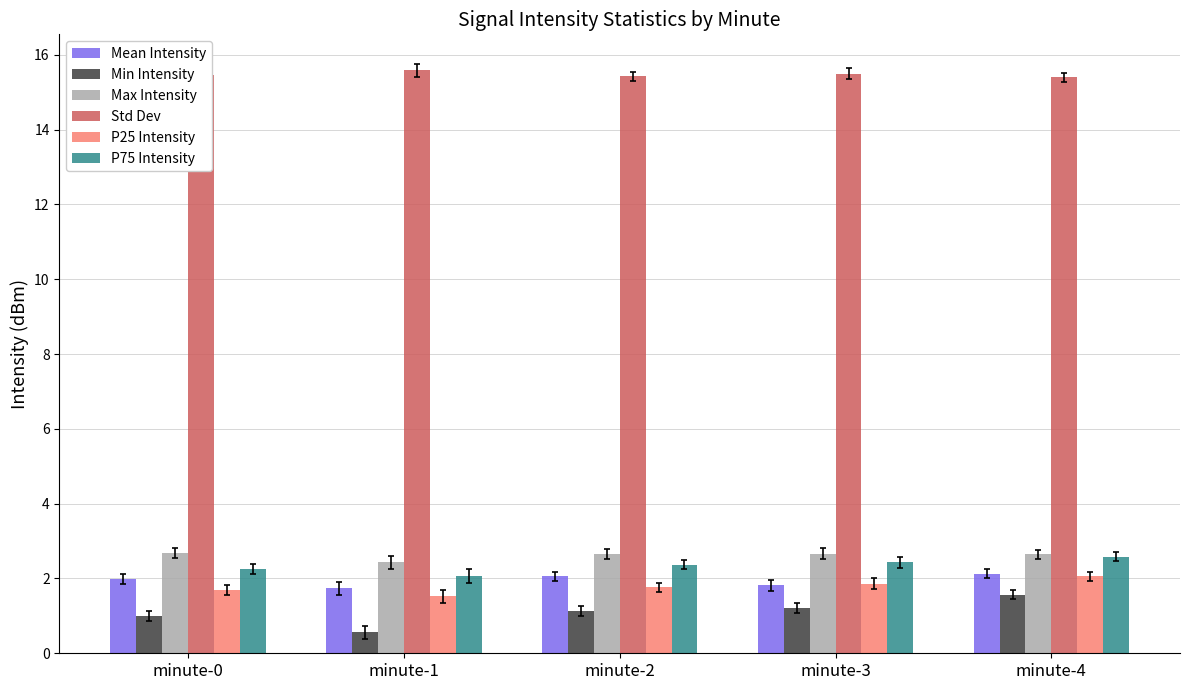

Which series has the largest total across all categories?

Std Dev